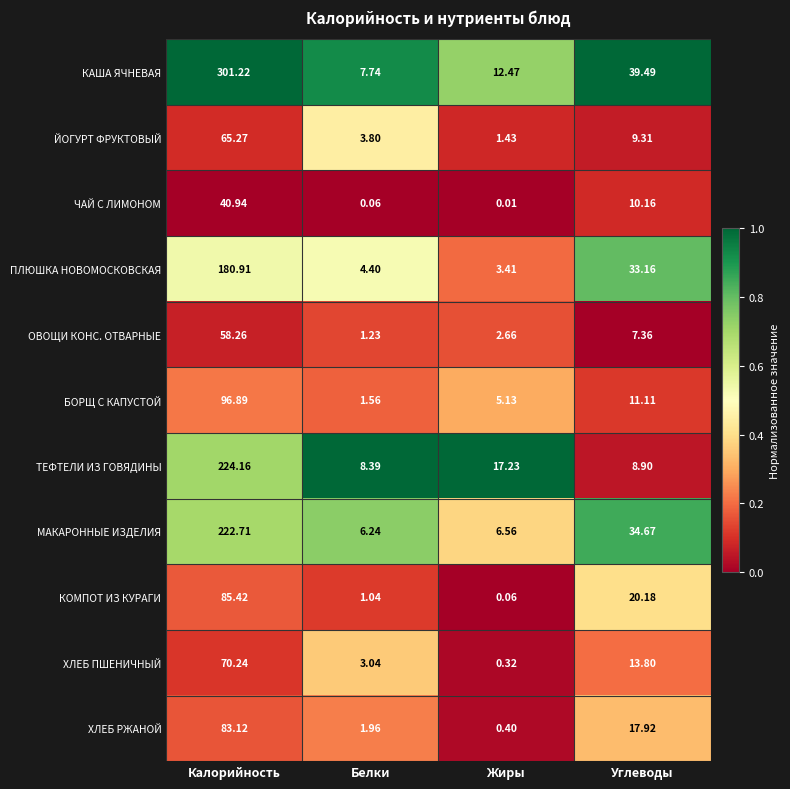

At which label does ХЛЕБ ПШЕНИЧНЫЙ reach its peak?

Калорийность